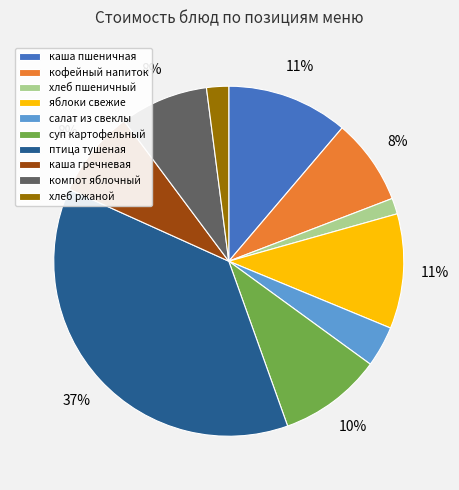

Between хлеб пшеничный and кофейный напиток, which is larger?

кофейный напиток